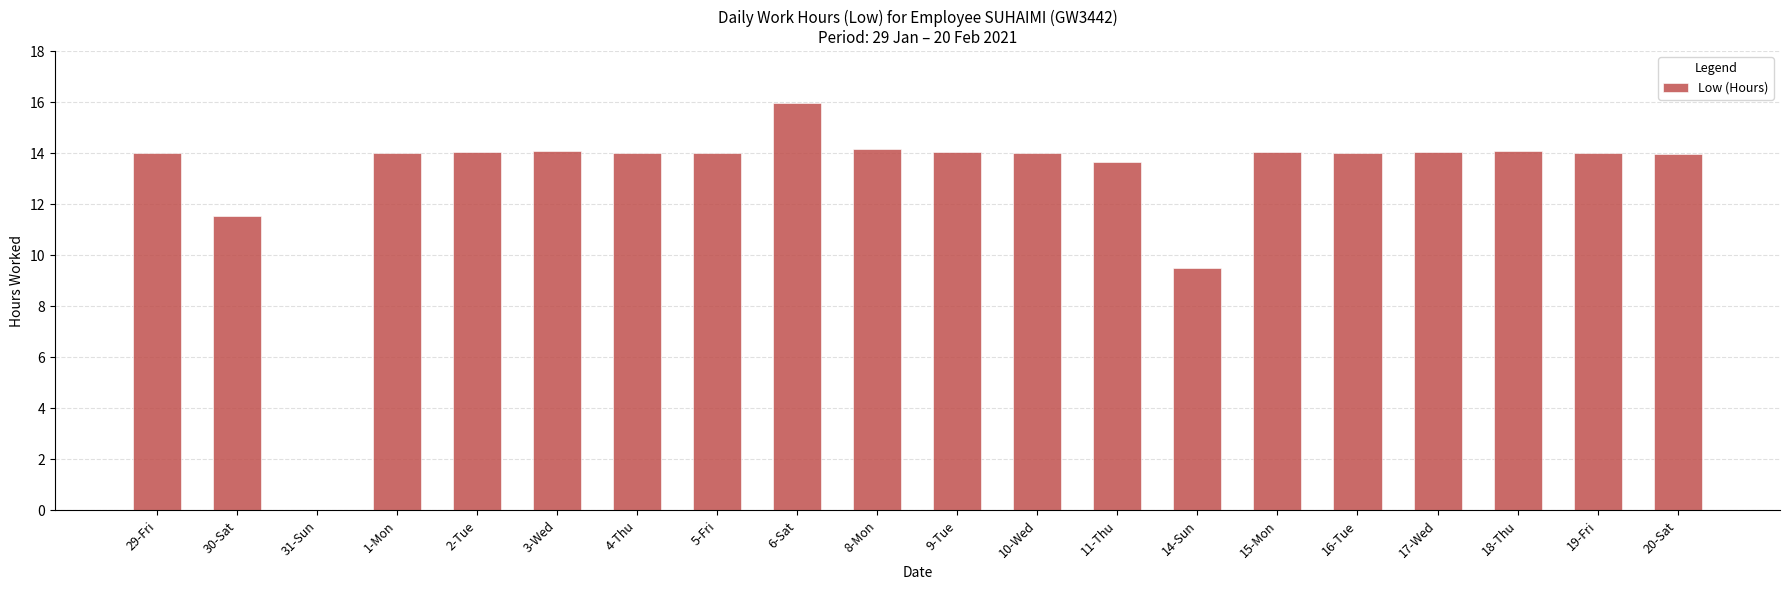

The value at 5-Fri is 4.0. True or false?

False